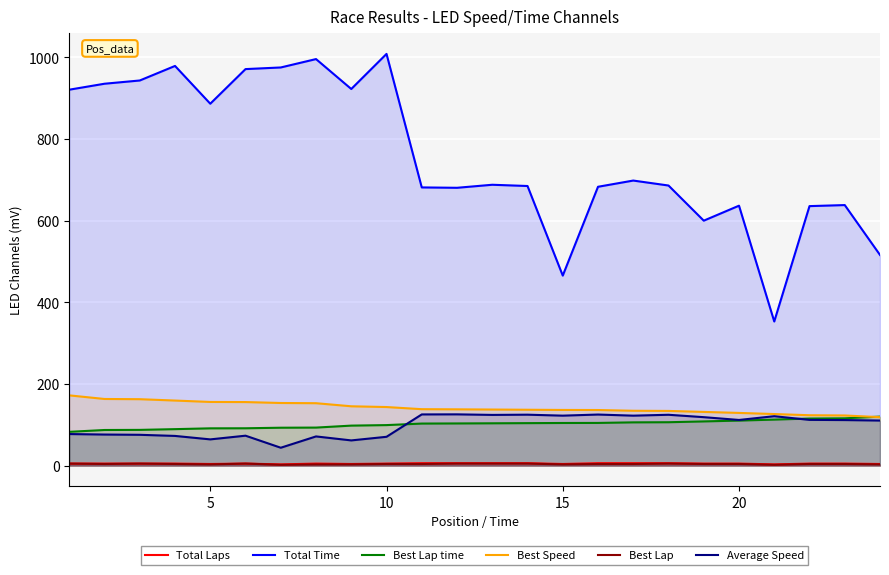

How many distinct data groups are displayed?

6